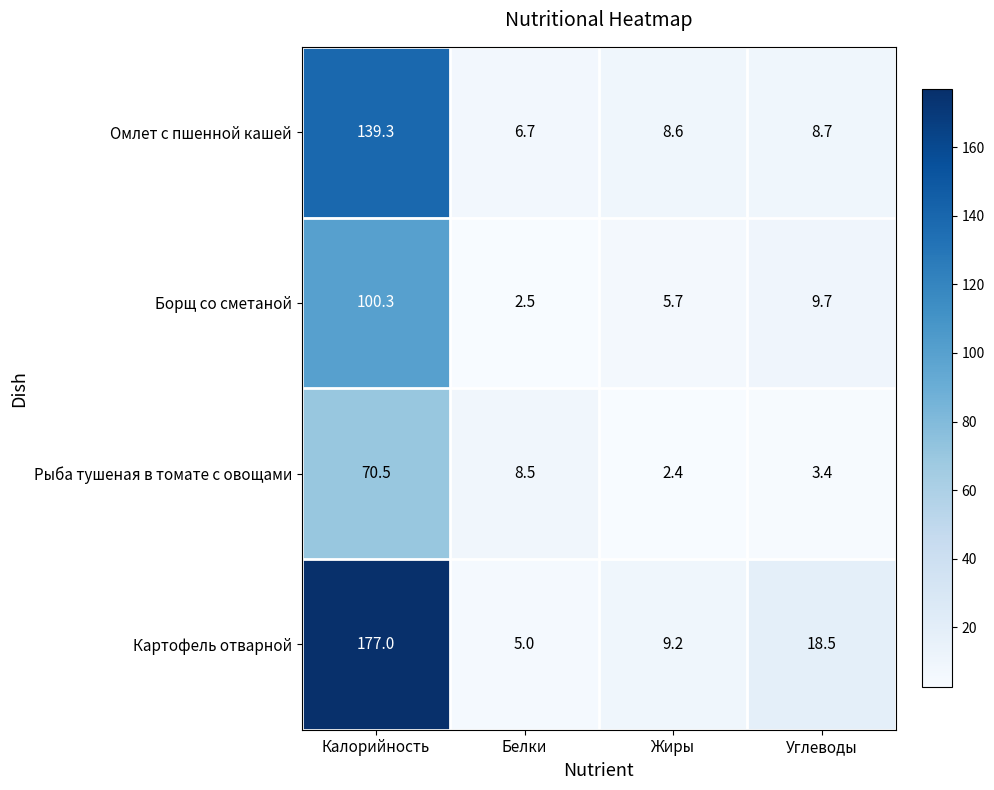

What is the difference between the maximum and second lowest values in the Омлет с пшенной кашей series?

130.7